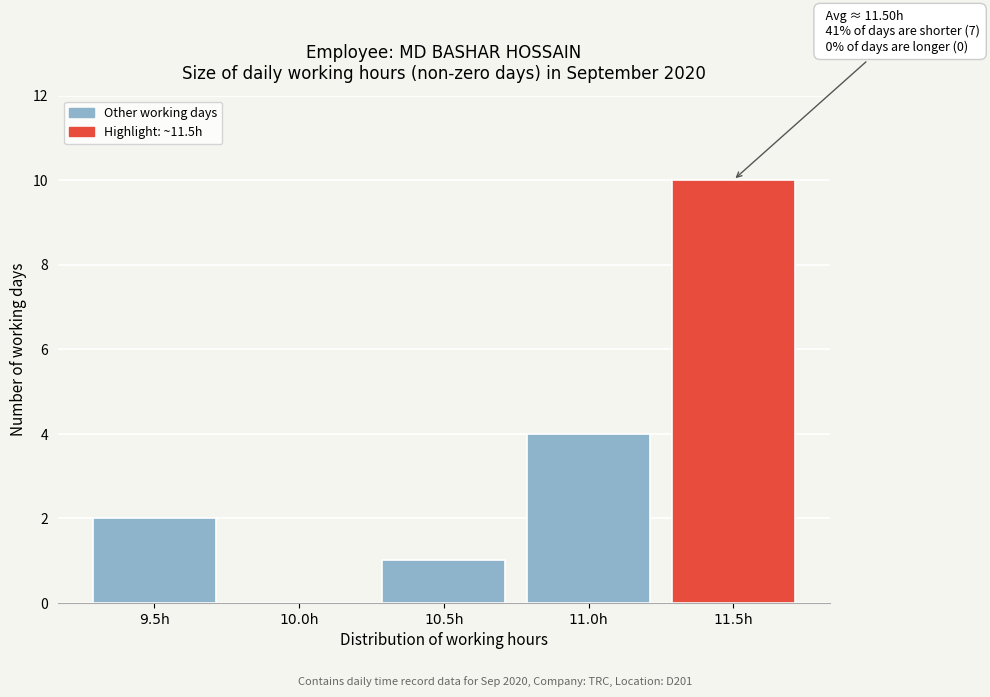

Reading right to left, what are all the values shown in this chart?

11.5h=10	11.0h=4	10.5h=1	10.0h=0	9.5h=2